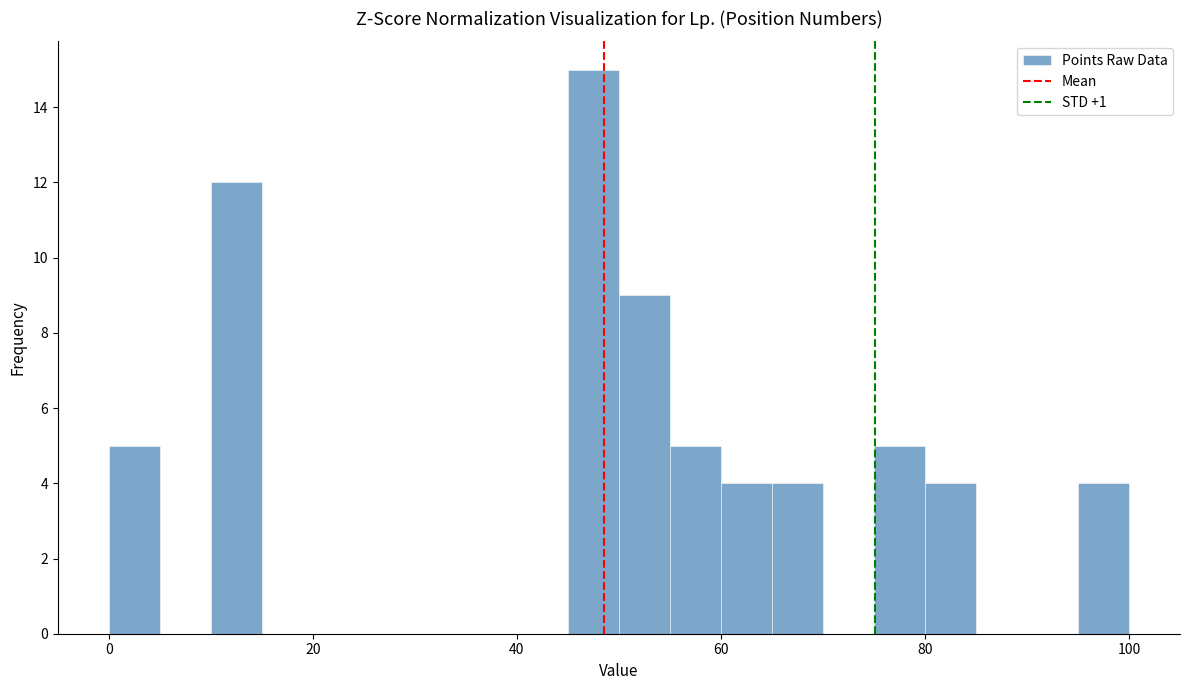

Around what value on the x-axis is the tallest bar? Give the approximate position of its centre, as read against the axis.

48